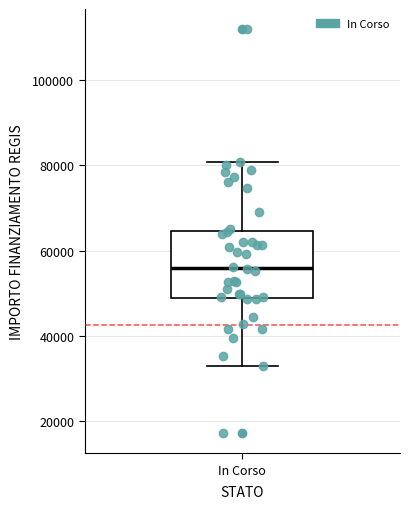

Read this box plot against the y-axis: the position of the median line, the range covered by the box, and the ends of both whiskers. The values are not printed on the chart, so give them approximately, as read against the axis.

median 56000, box 50000 to 64000, whiskers 32000 to 80000